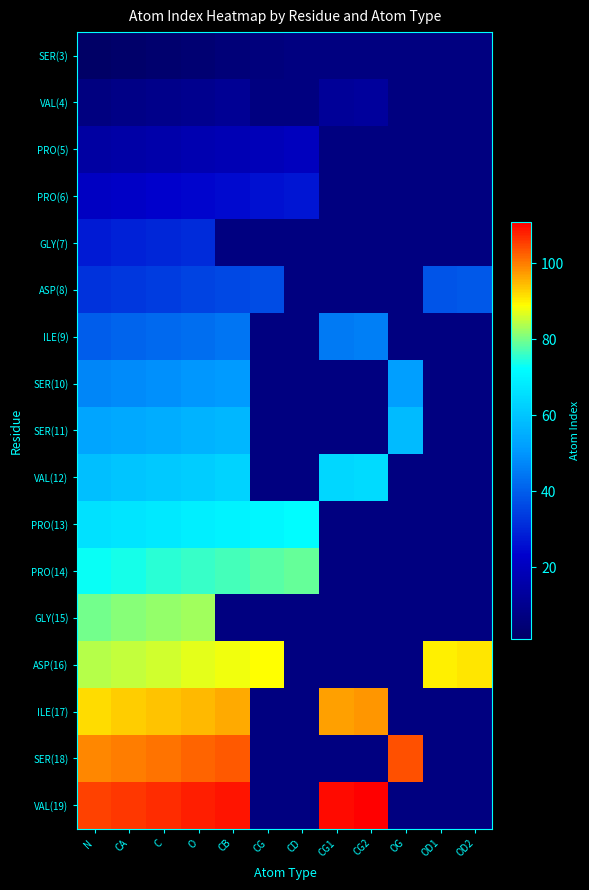

What is the highest value of the VAL(12) series?

65.0